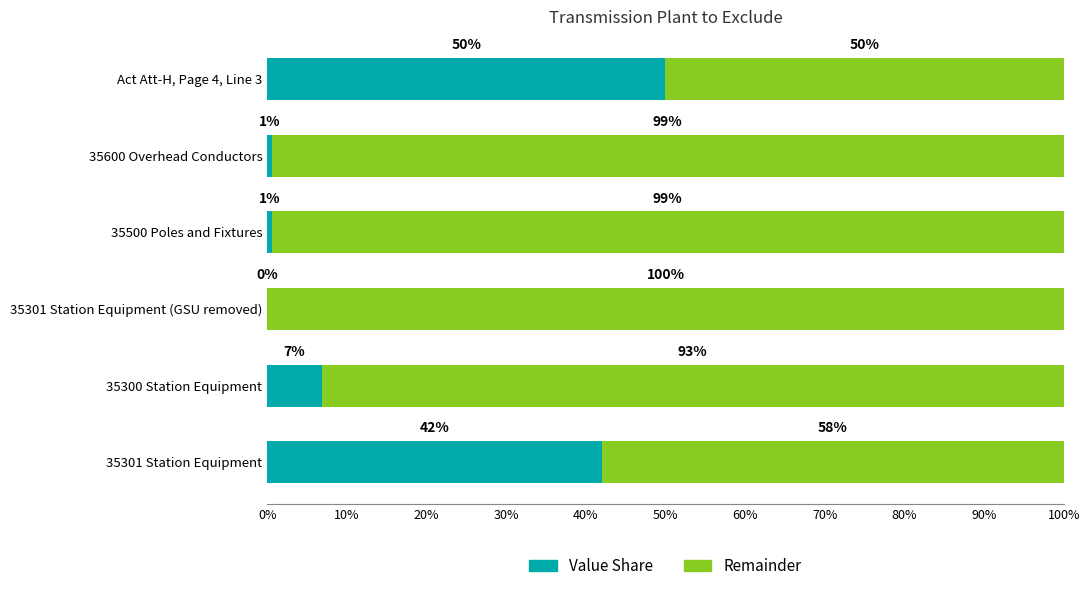

At which label is Value Share closest to 25?

35301 Station Equipment